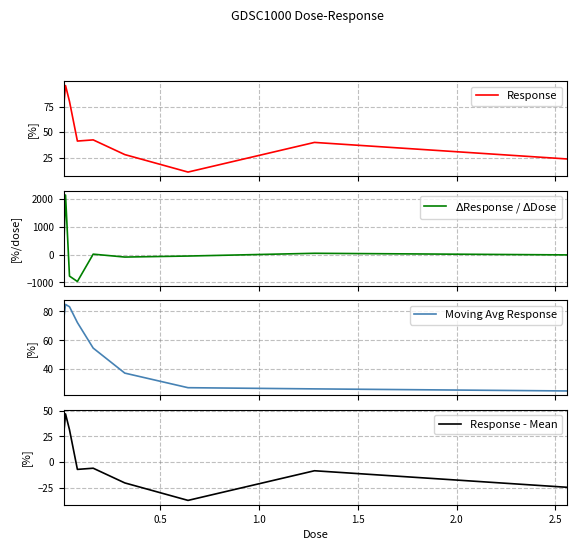

What is the difference between the maximum and second lowest values in the Response series?

71.8